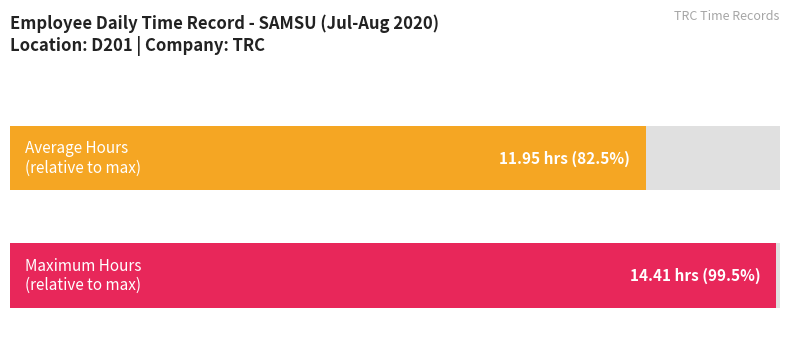

What is the maximum value shown in the chart?

14.4